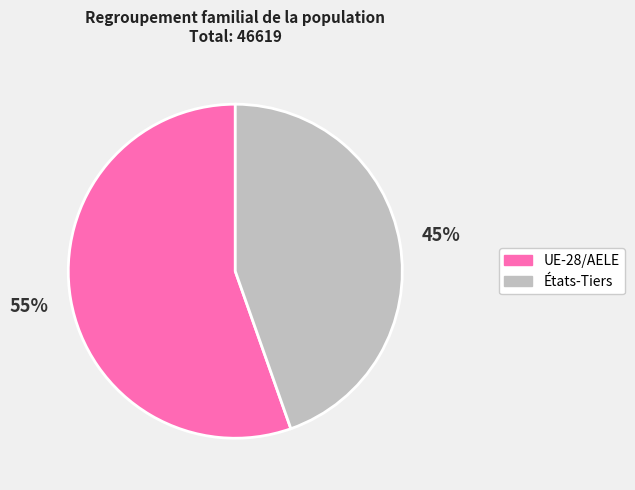

What percentage is the UE-28/AELE slice, to the nearest percent?

55%